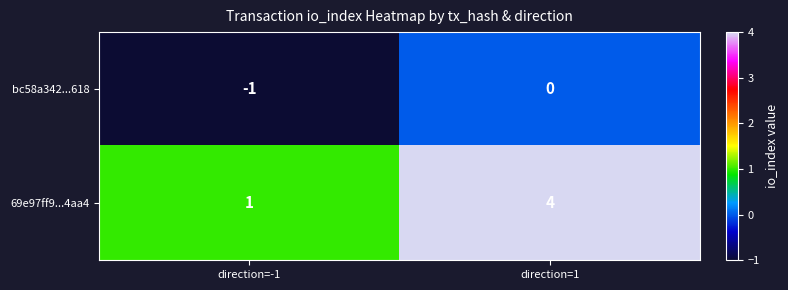

List the series in order of their overall mean, lowest first.

bc58a342...618, 69e97ff9...4aa4